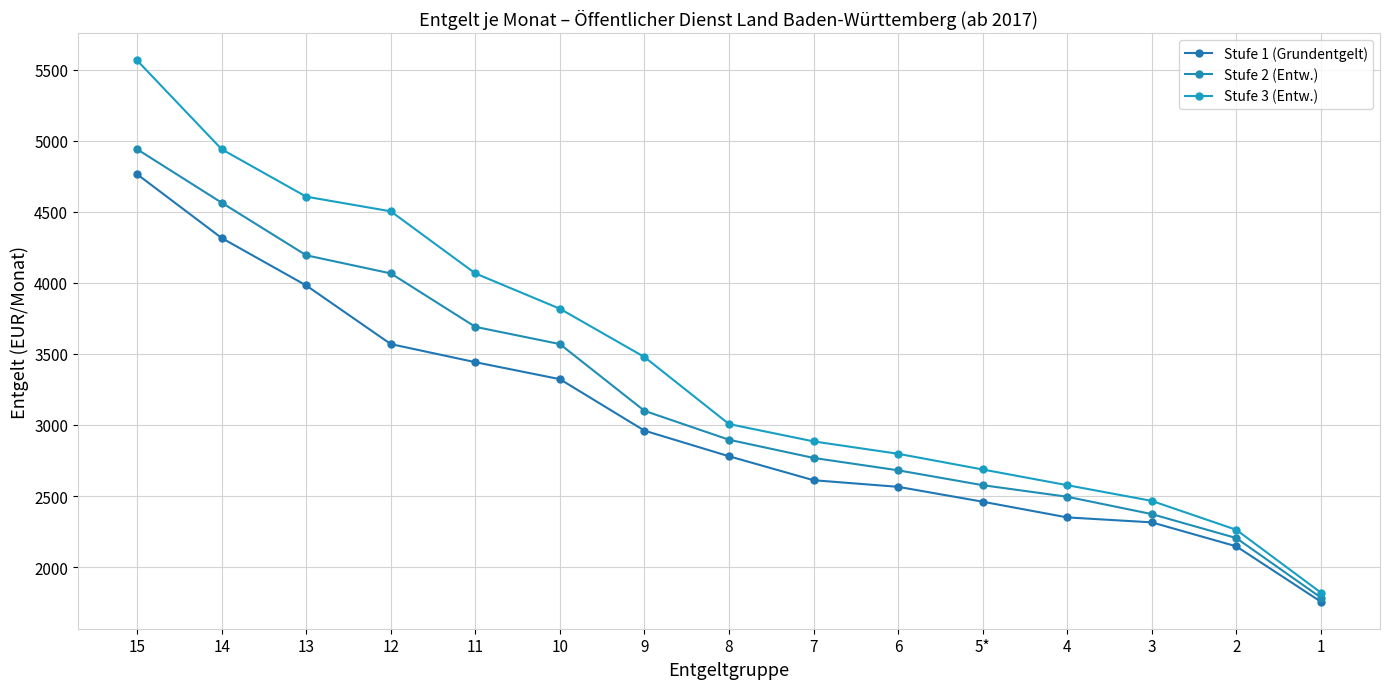

List the series in order of their overall mean, lowest first.

Stufe 1 (Grundentgelt), Stufe 2 (Entw.), Stufe 3 (Entw.)